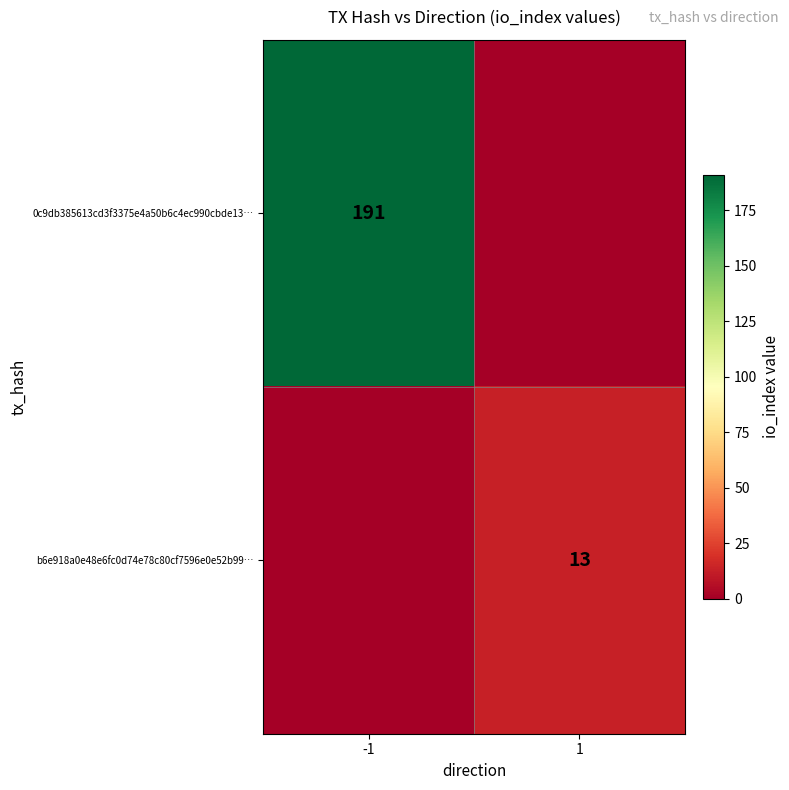

At which category is the sum across all series the highest?

-1